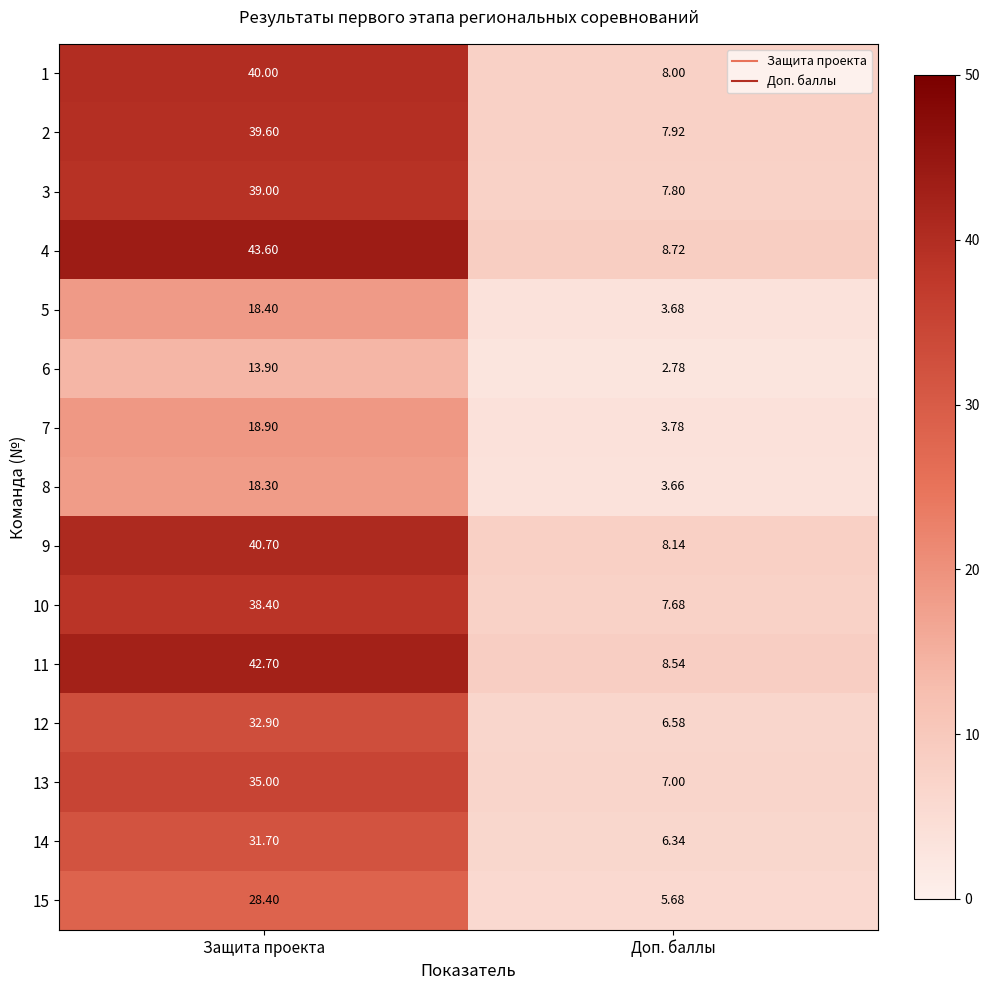

At which label does 15 reach its minimum?

Доп. баллы